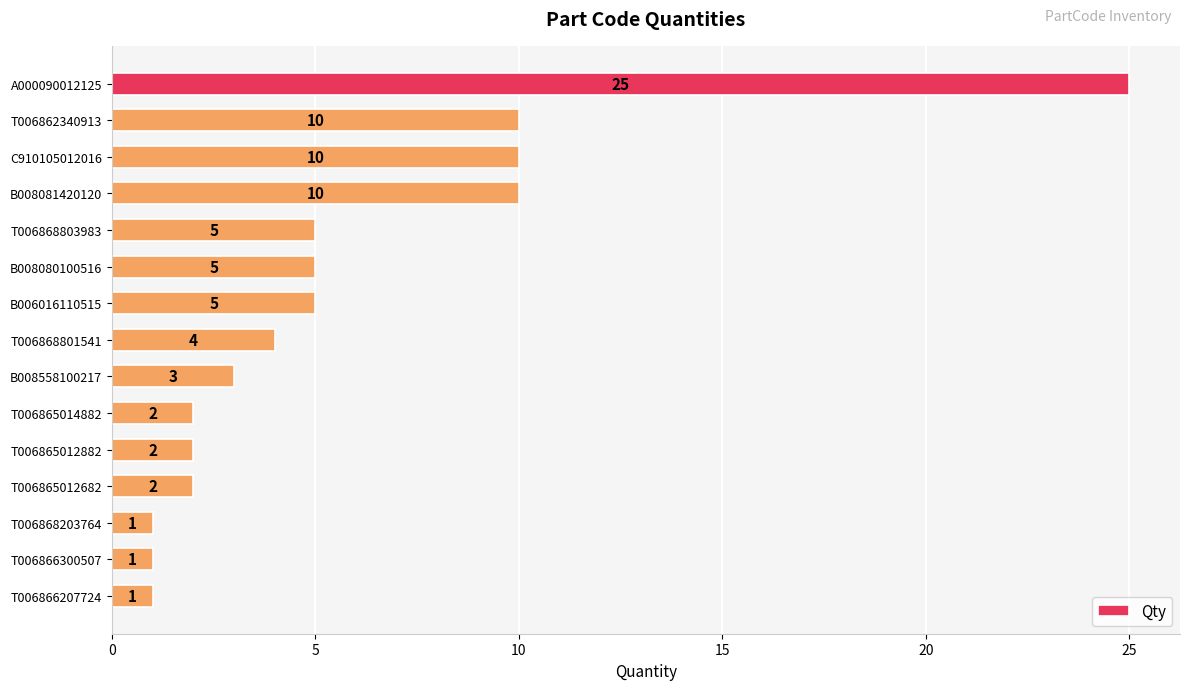

What is the maximum value shown in the chart?

25